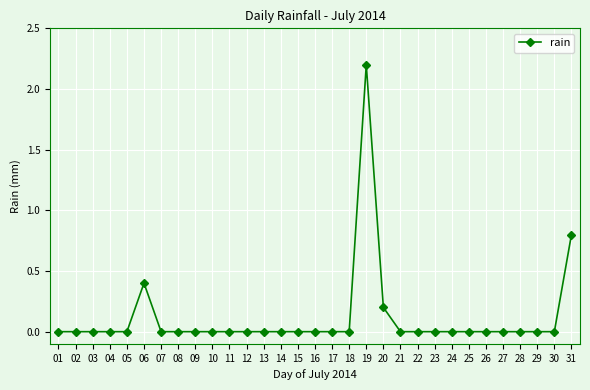

Is it true that the value at 13 is 0.0?

True